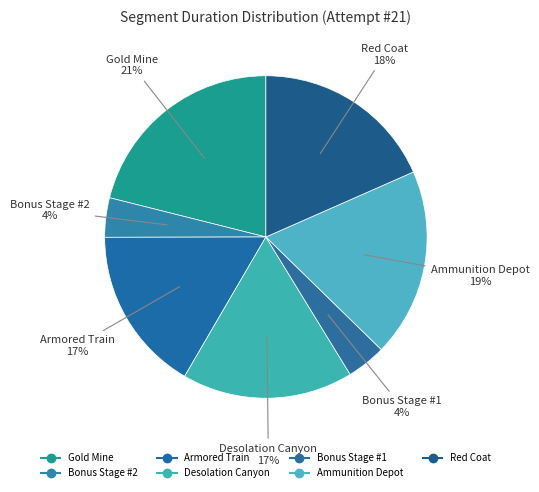

Which has a higher value, Bonus Stage #2 or Bonus Stage #1?

Bonus Stage #2